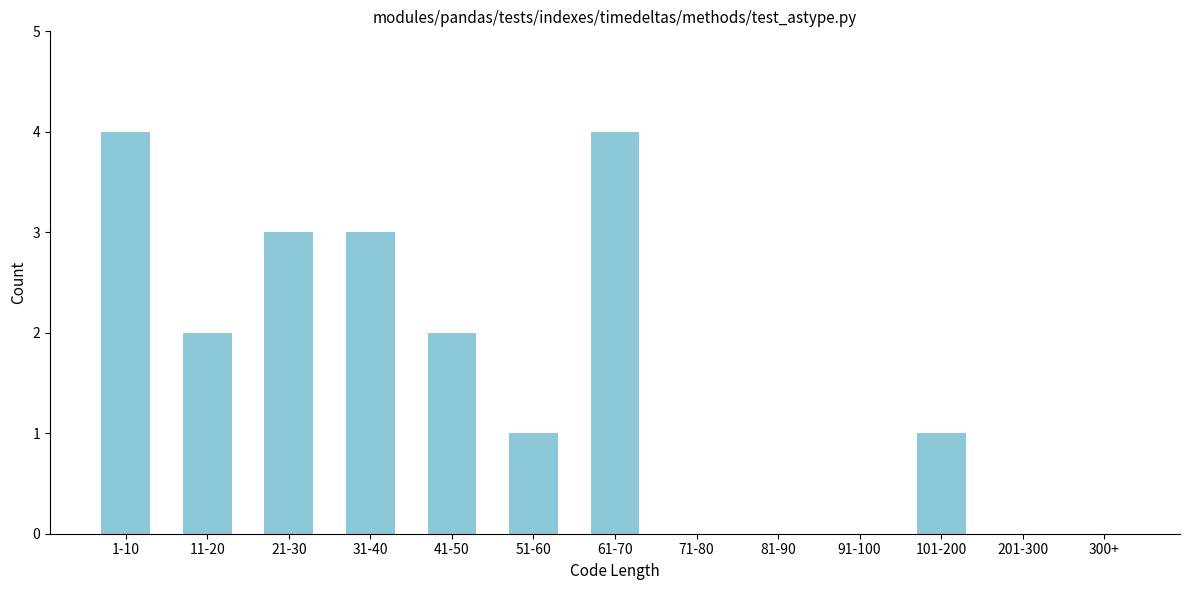

Reading right to left, list all the values displayed in this chart.

300+=0	201-300=0	101-200=1	91-100=0	81-90=0	71-80=0	61-70=4	51-60=1	41-50=2	31-40=3	21-30=3	11-20=2	1-10=4